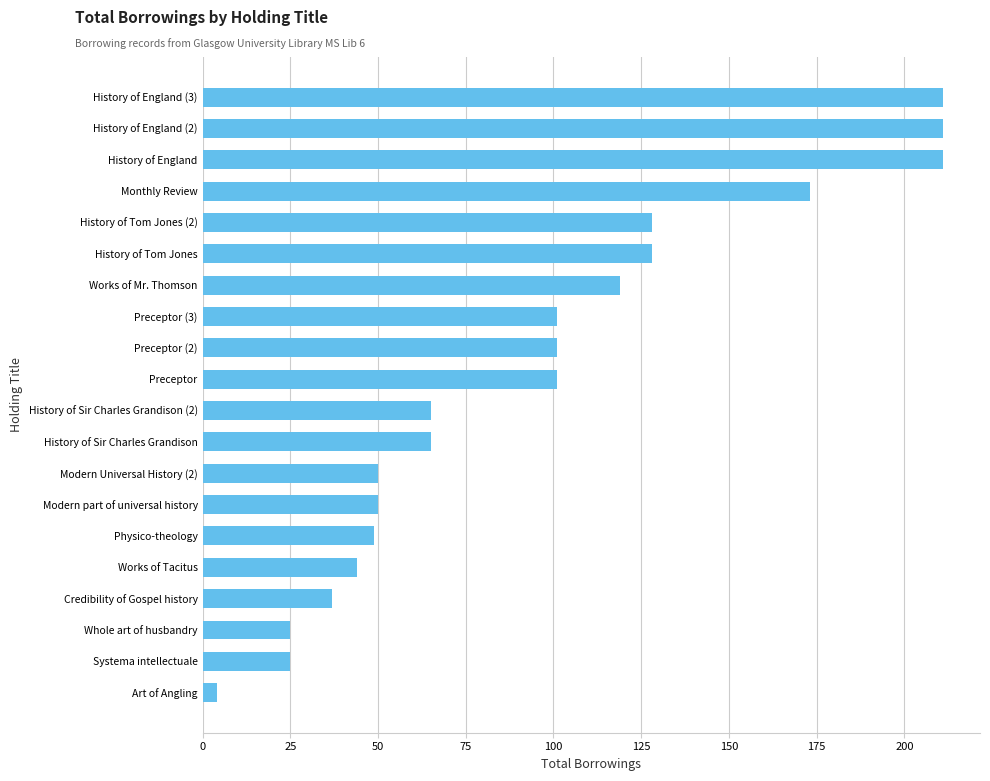

Is it true that the value at History of Sir Charles Grandison (2) is 31?

False